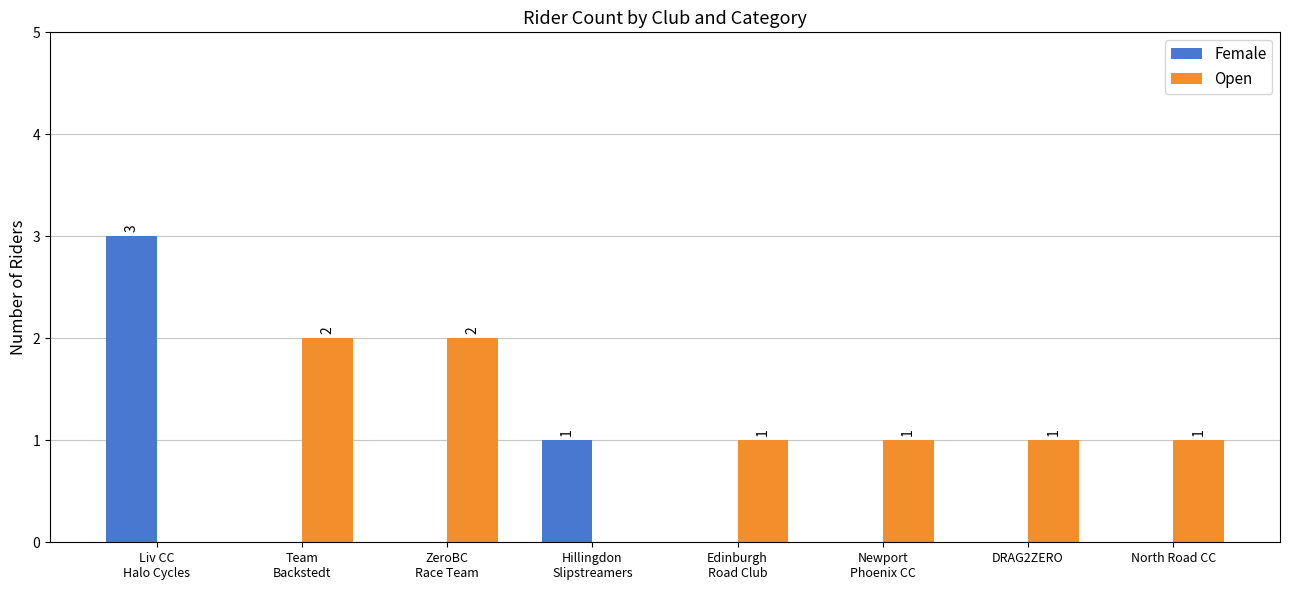

What is the greatest value displayed?

3